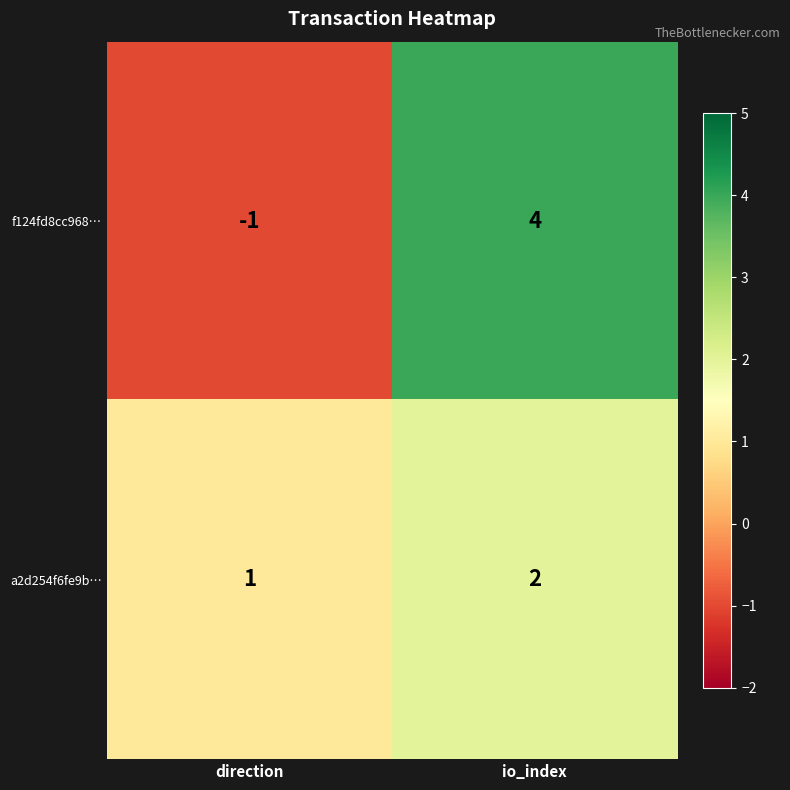

Count the number of categories in the chart.

2